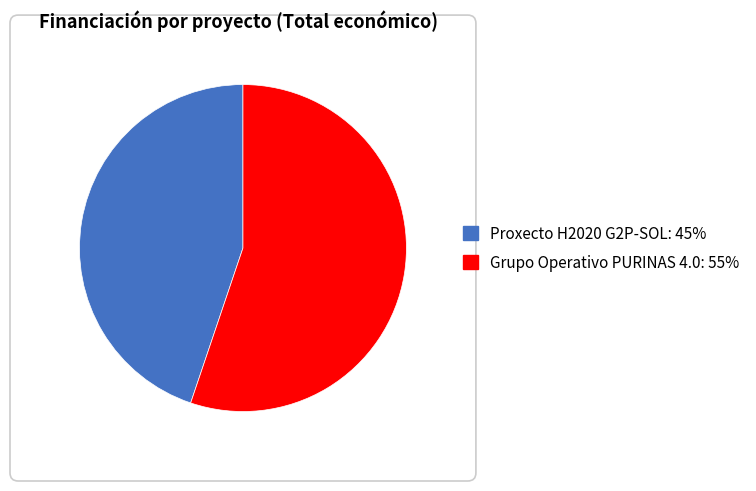

How many slices are in this pie chart?

2